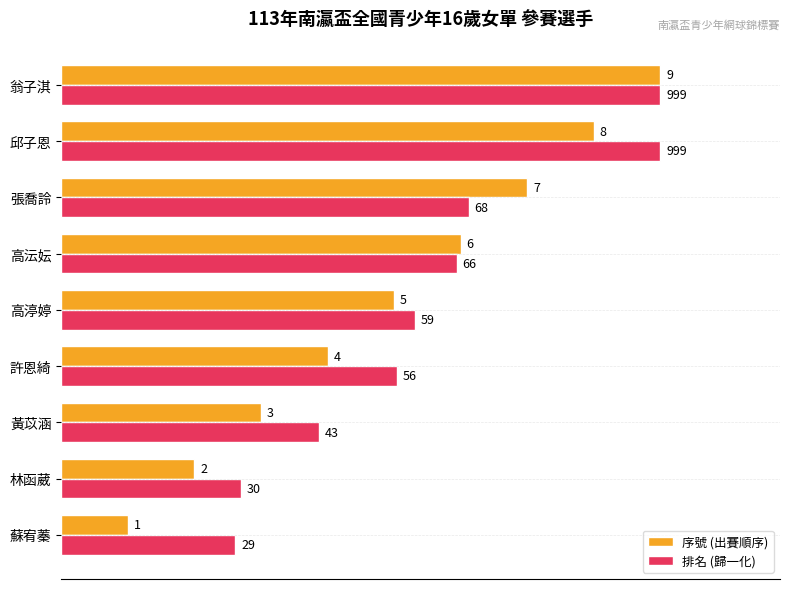

What are all the series names shown in the legend?

序號 (出賽順序), 排名 (歸一化)